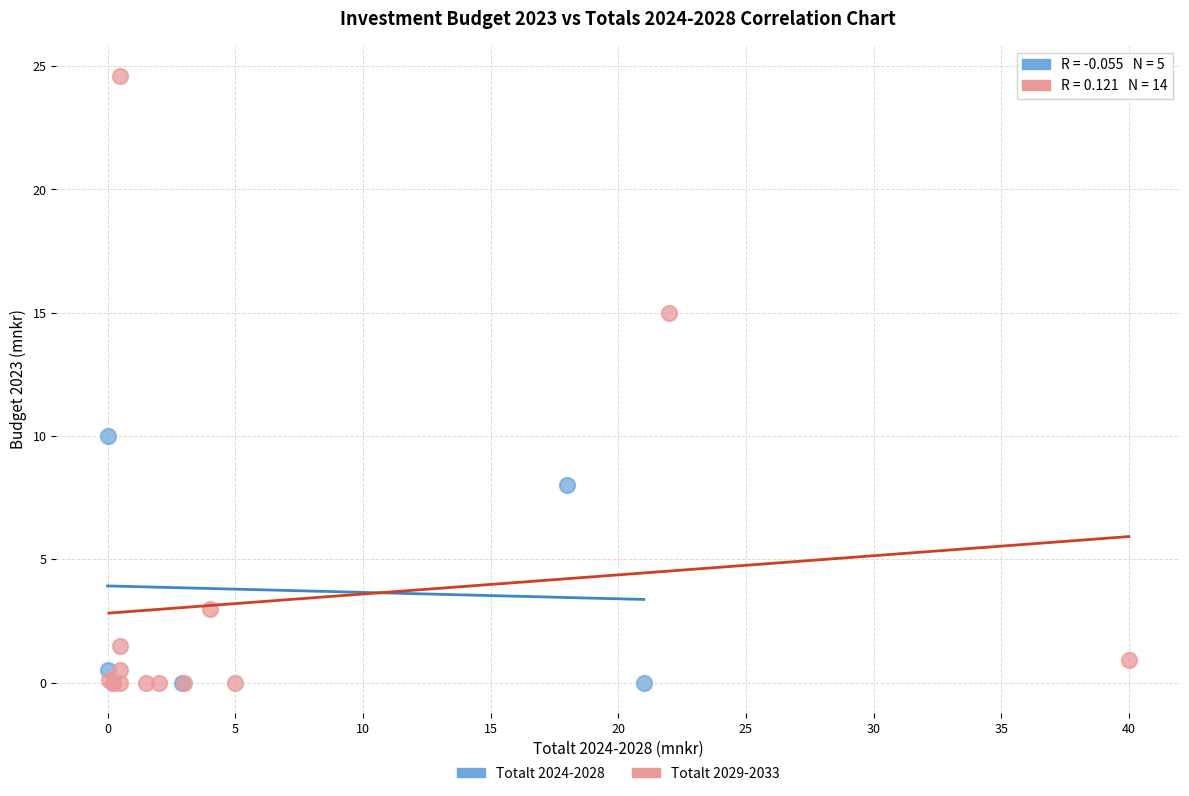

Which series reaches the maximum Y coordinate?

Totalt 2029-2033